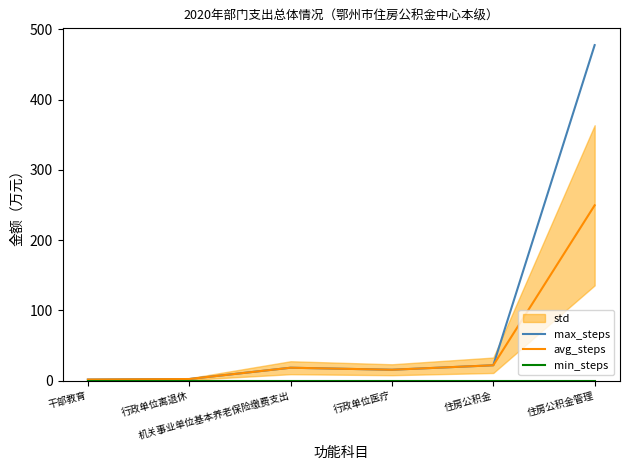

True or false: max_steps and avg_steps cross at least once.

False